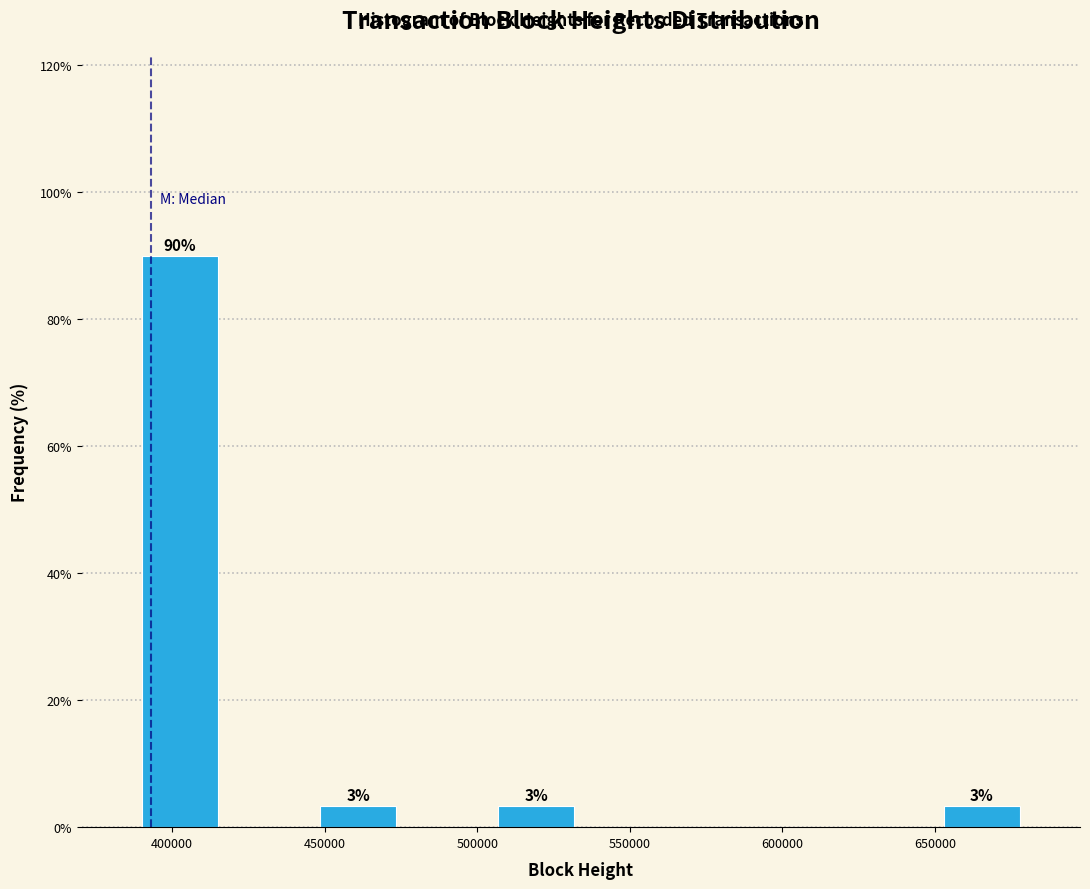

Over which range of the x-axis is the bar tallest?

390000 to 415000